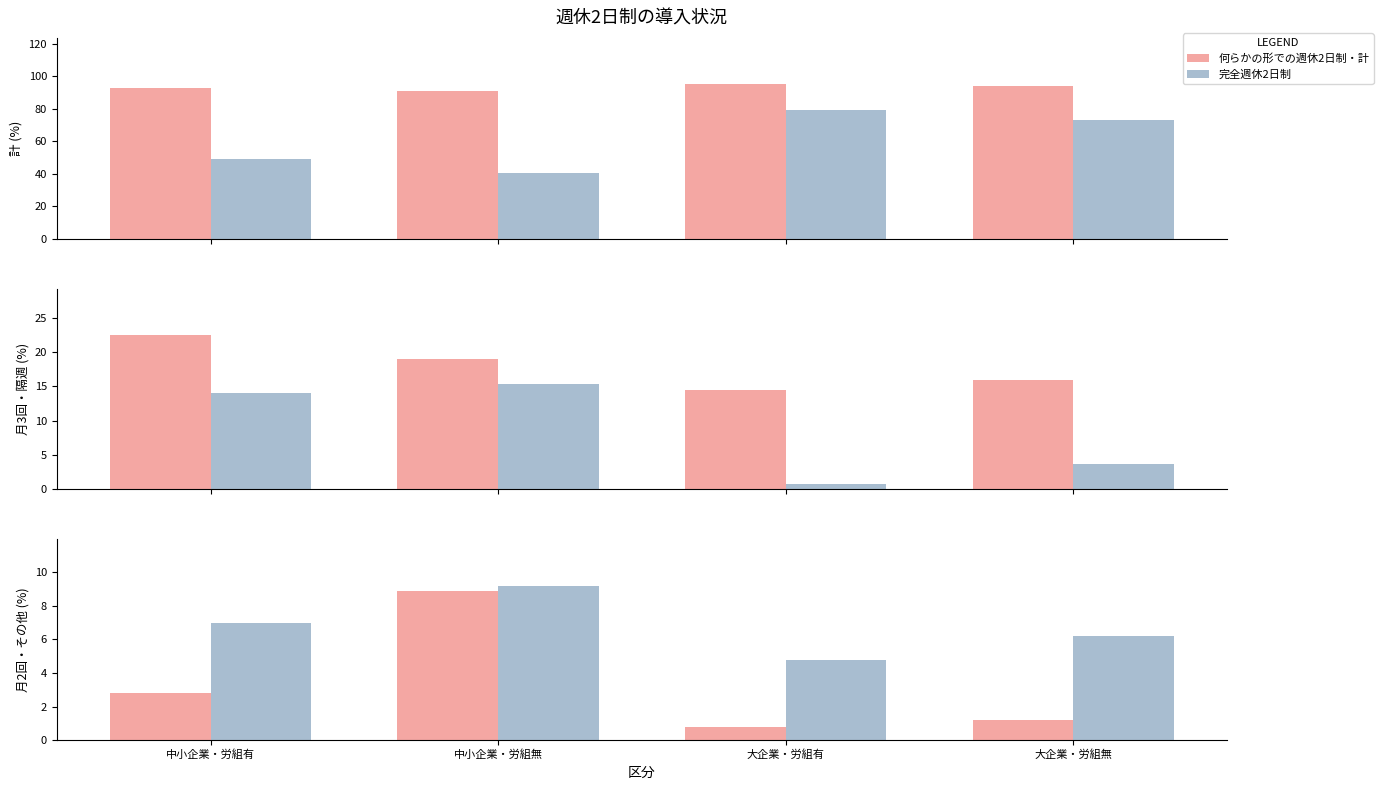

List the labels in order of その他 value, largest first.

中小企業・労組無, 中小企業・労組有, 大企業・労組無, 大企業・労組有